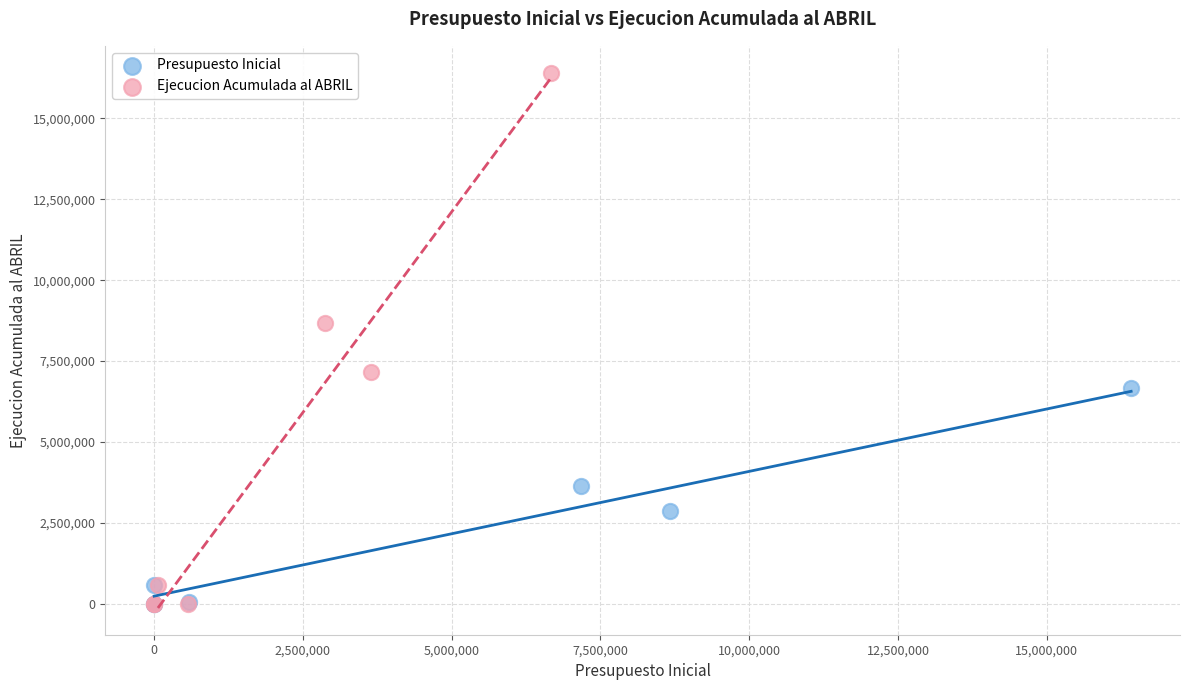

Which series contains the highest Y value?

Ejecucion Acumulada al ABRIL